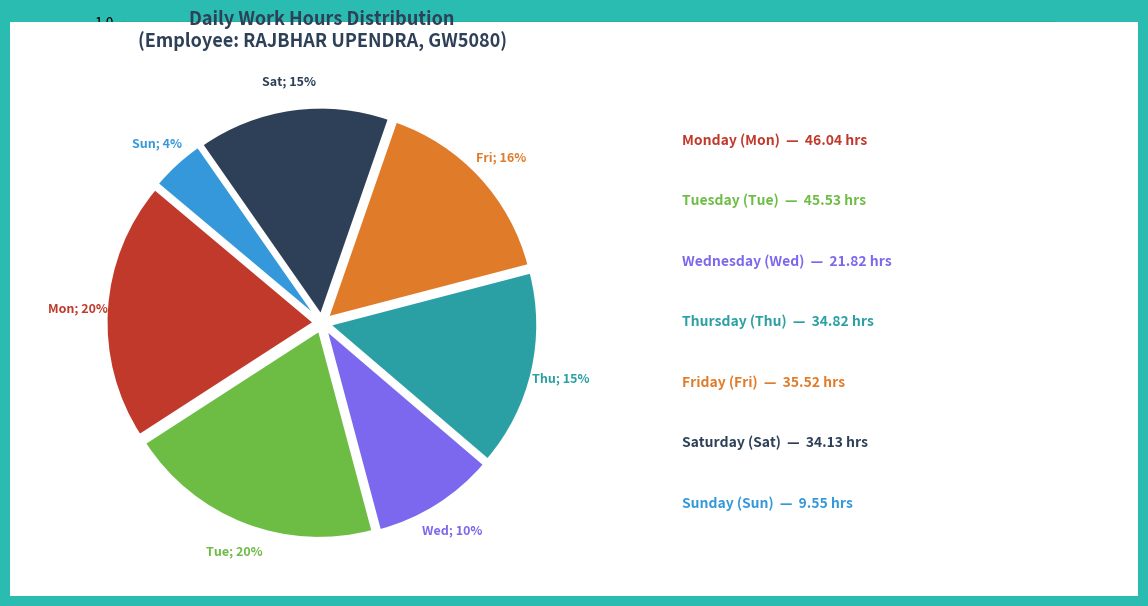

To the nearest percent, what is the difference between the largest and smallest slice percentages?

16%